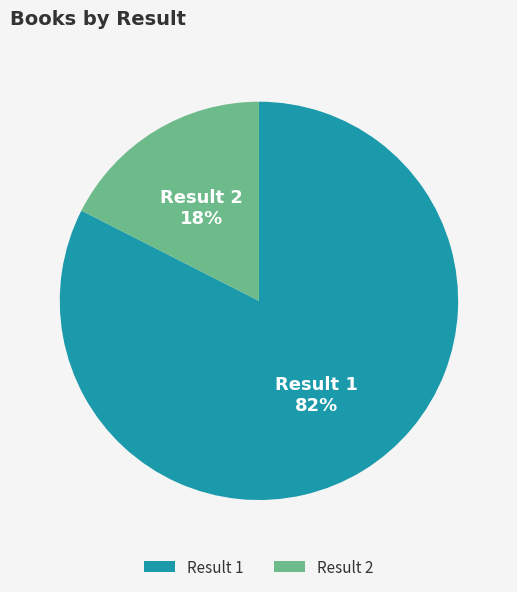

To the nearest percent, what portion does Result 2 represent?

18%